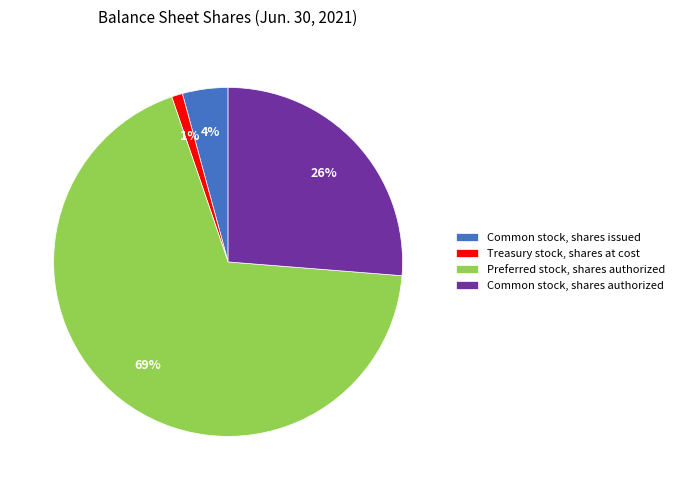

Which has a higher value, Treasury stock, shares at cost or Common stock, shares authorized?

Common stock, shares authorized